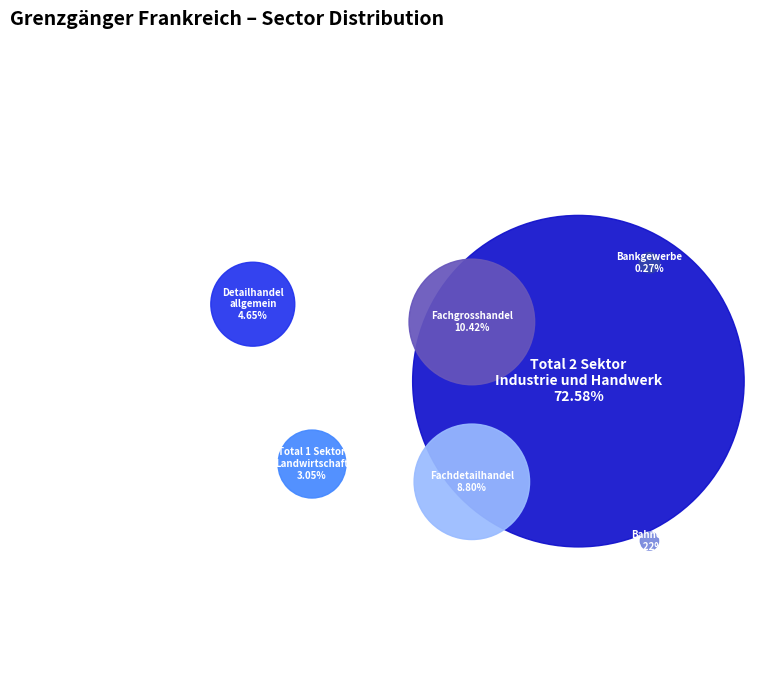

Is Bahnen the majority of the pie?

No